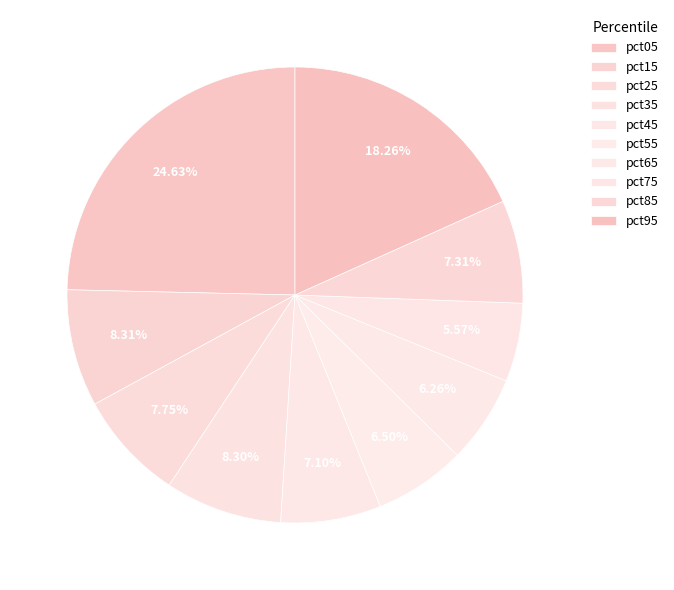

Is there a majority slice in this chart?

No